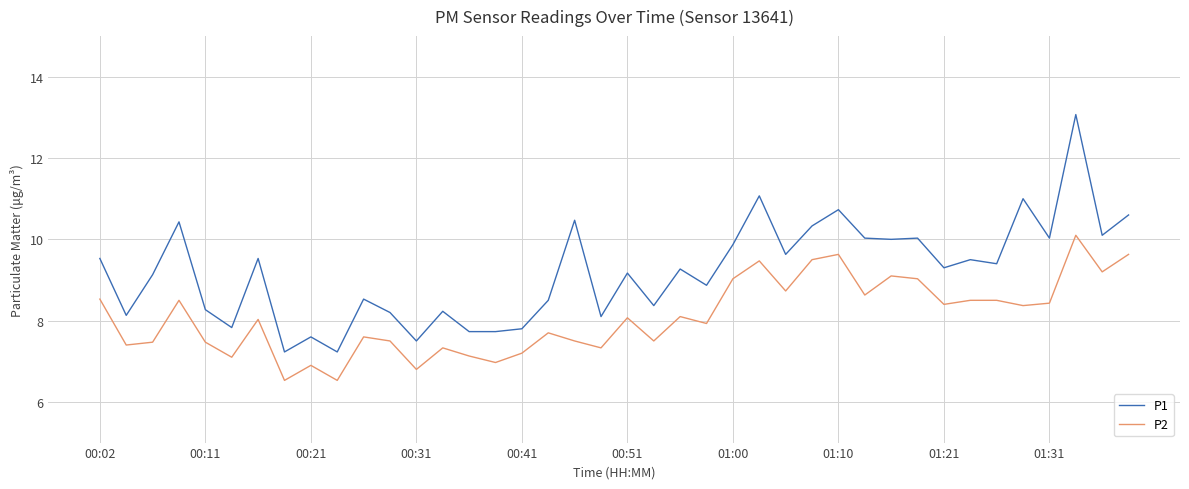

List the series in order of their overall mean, highest first.

P1, P2